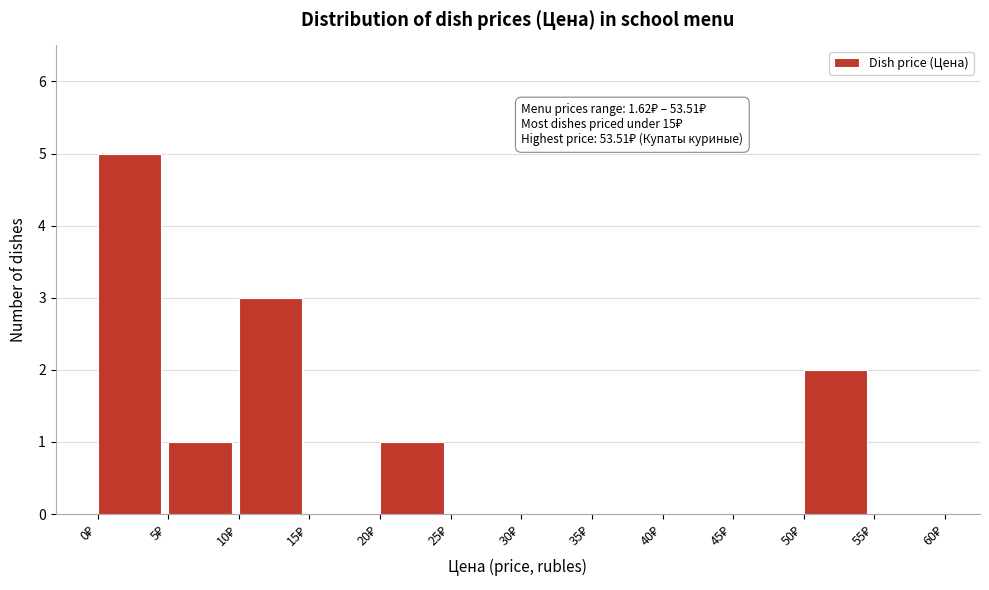

Which range on the x-axis has the tallest bar?

0 to 5